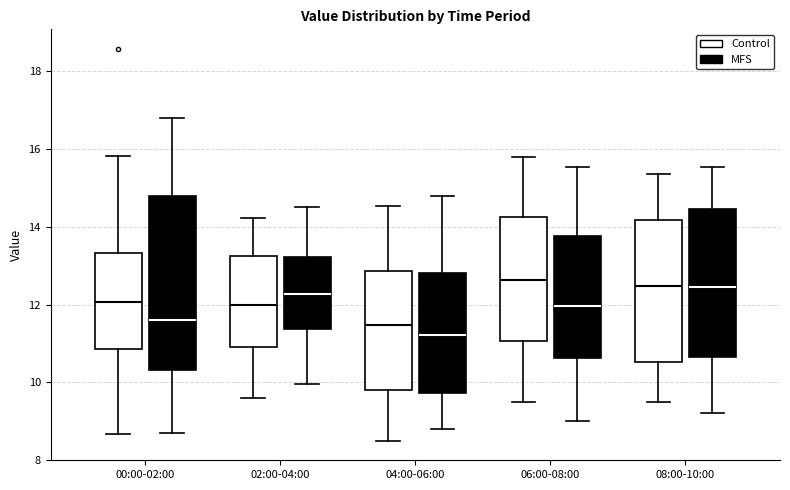

Which box has the lowest median line?

04:00-06:00 (MFS)